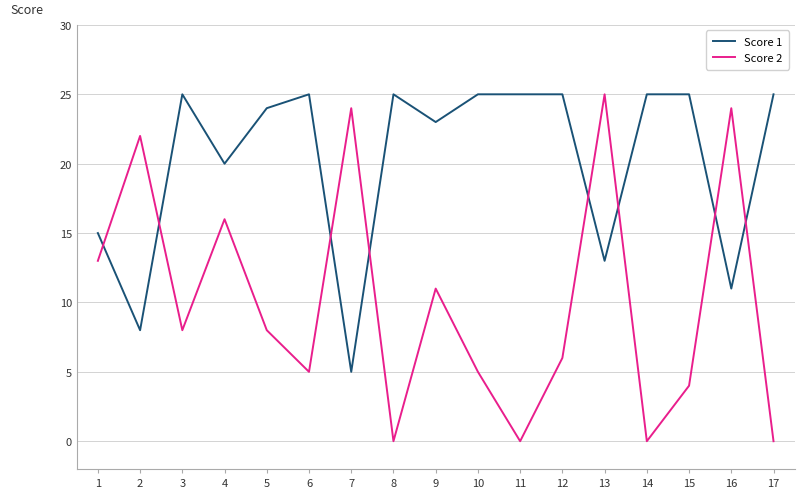

What is the approximate value of Score 1 at 13, to the nearest 10?

10